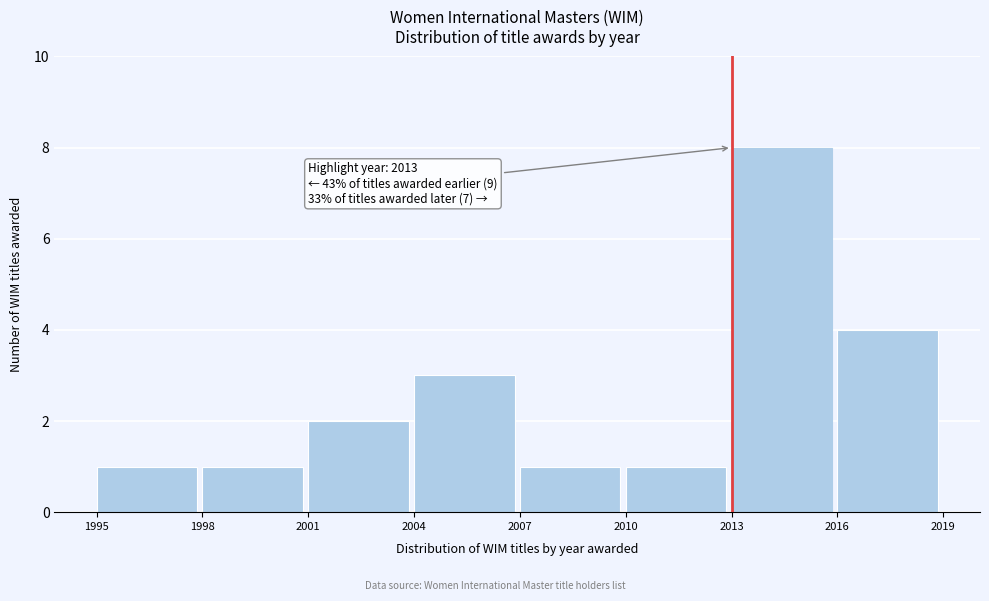

Which range on the x-axis has the tallest bar?

2013 to 2016